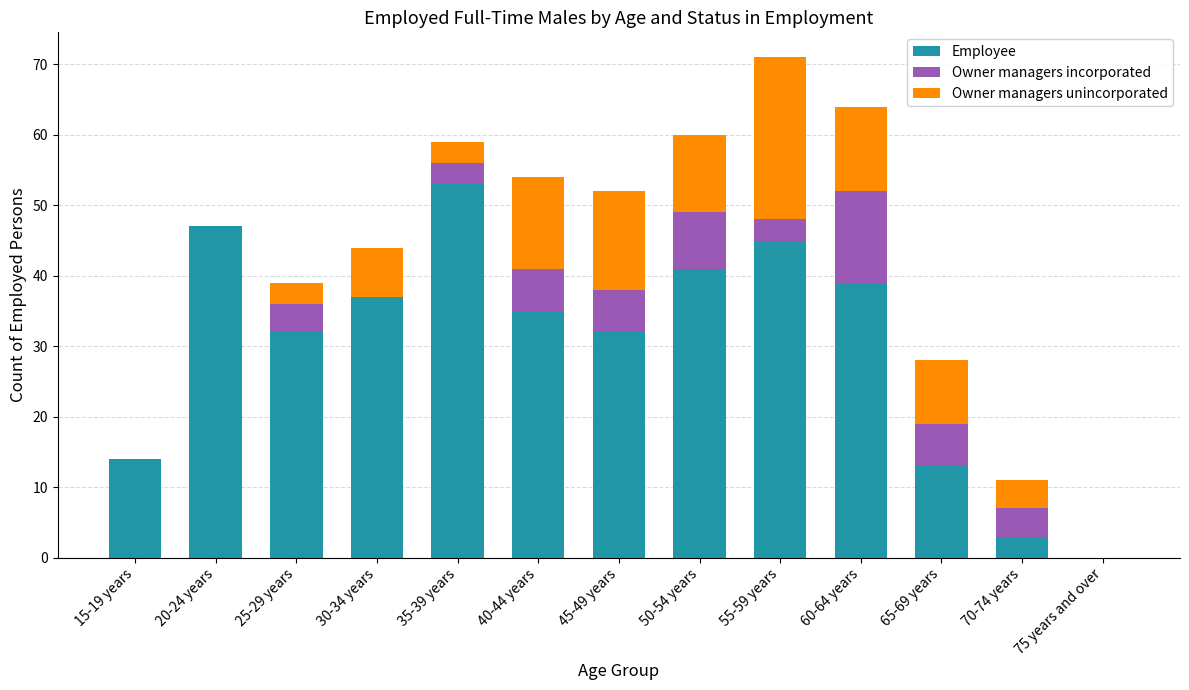

At which category is the sum across all series the highest?

55-59 years